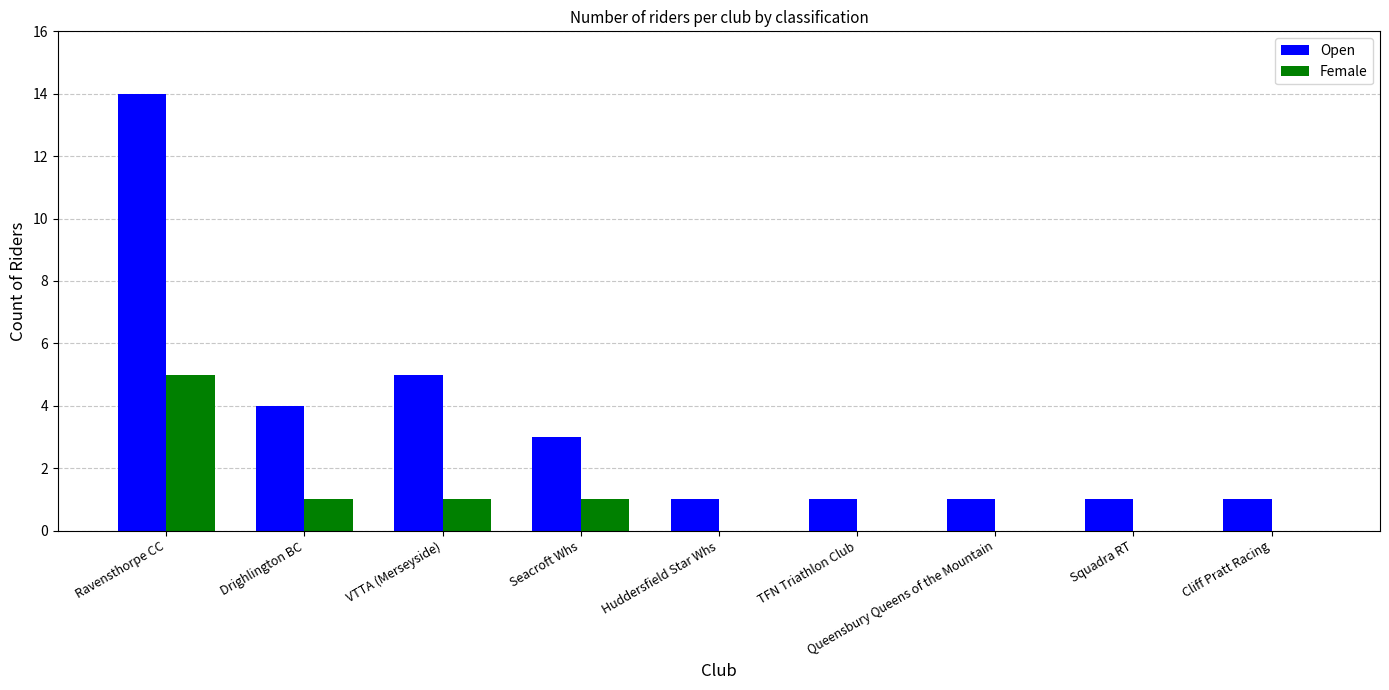

The Open series shows 1 at Cliff Pratt Racing. True or false?

True